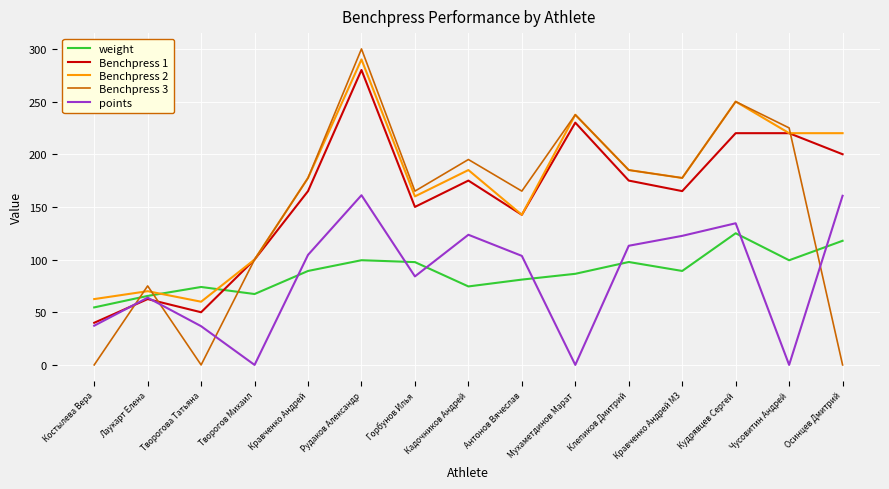

What value does the points series have at Антонов Вячеслав?

103.5